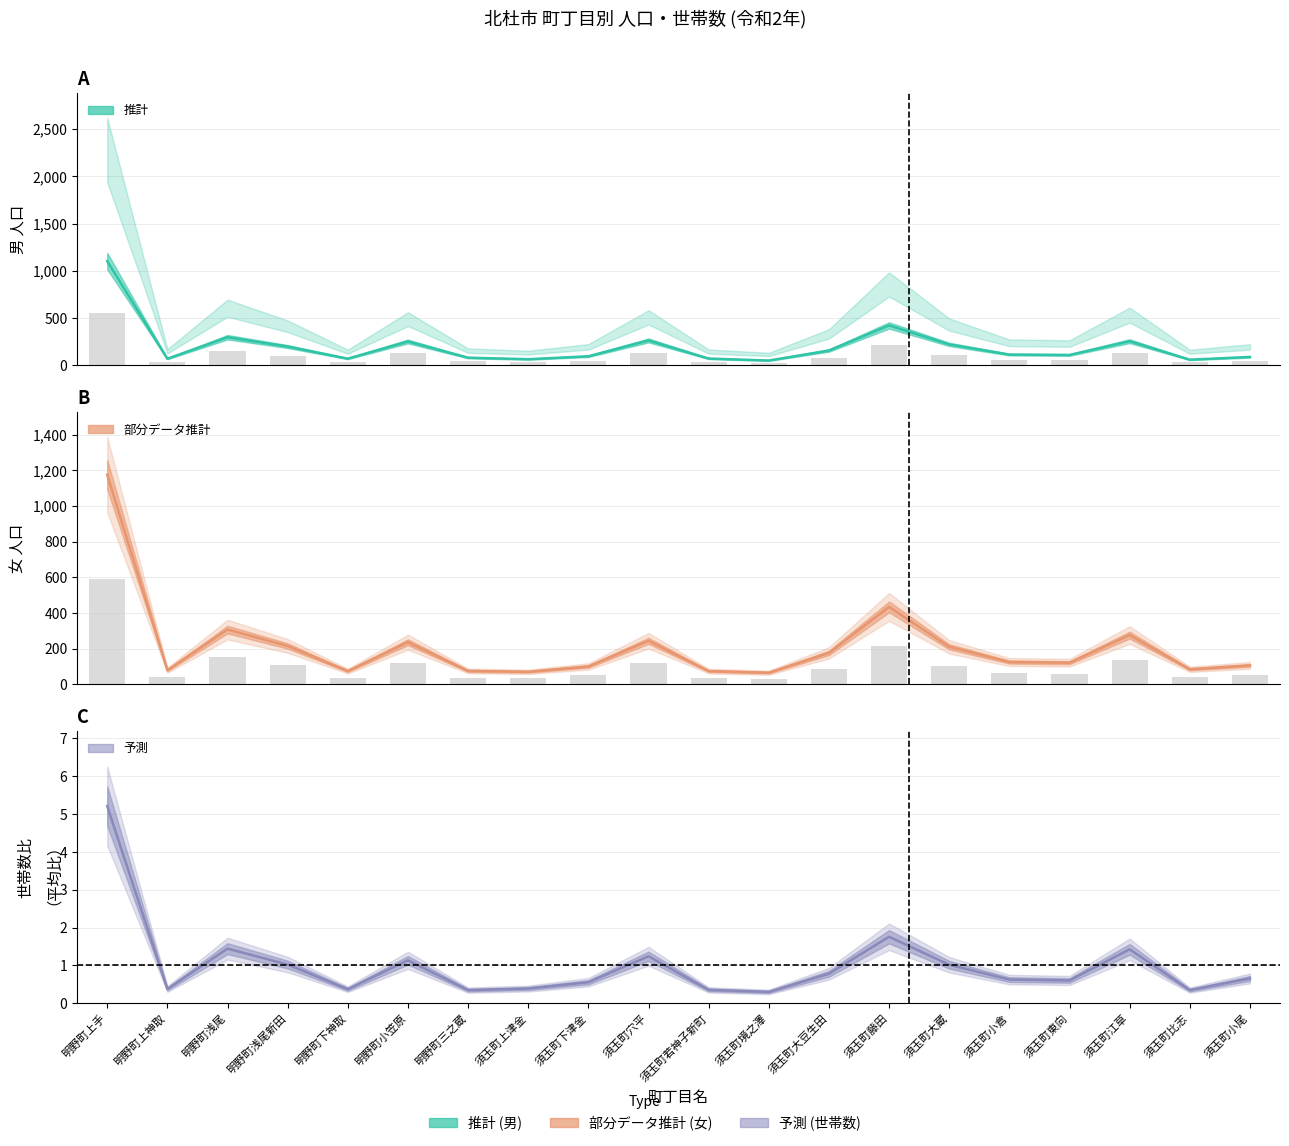

Which category has the lowest value in the 女（実数） series?

須玉町境之澤